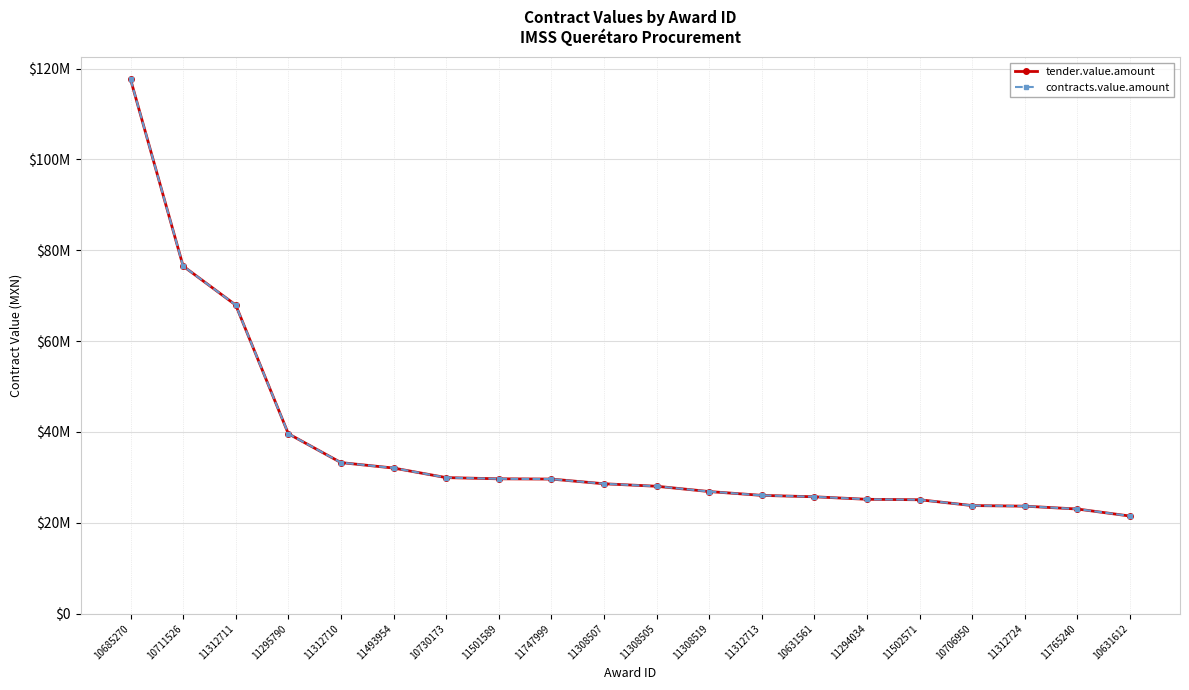

The contracts.value.amount series shows 39737611.9 at 11501589. True or false?

False